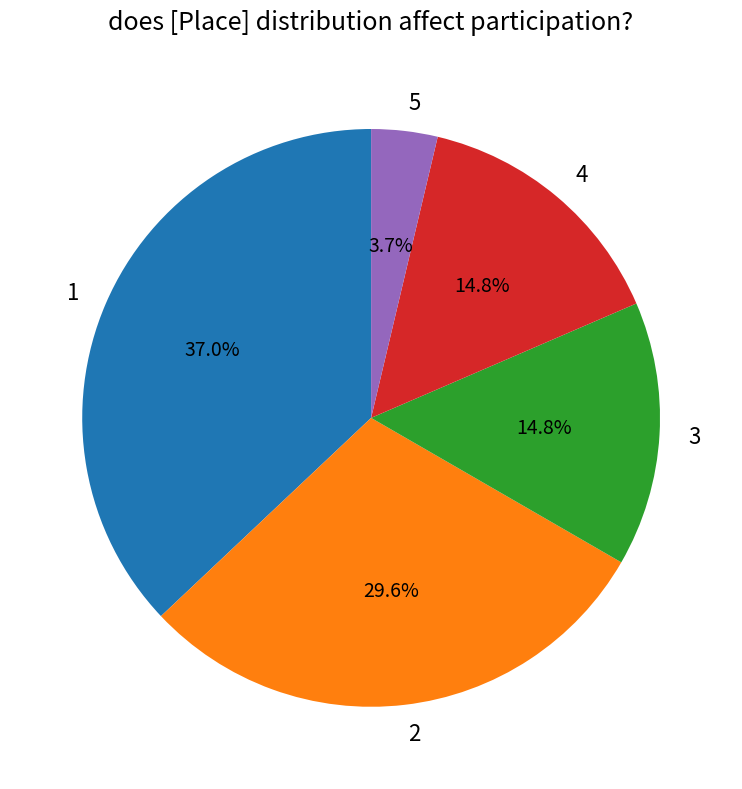

What is the largest slice in the pie chart?

1